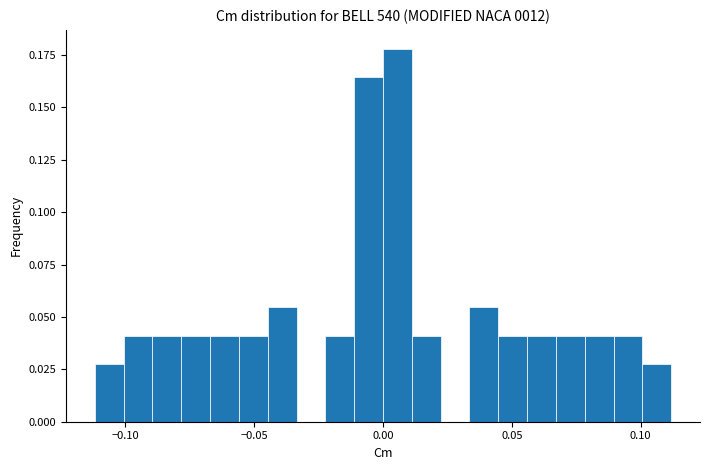

Around what value on the x-axis is the tallest bar? Give the approximate position of its centre, as read against the axis.

0.005